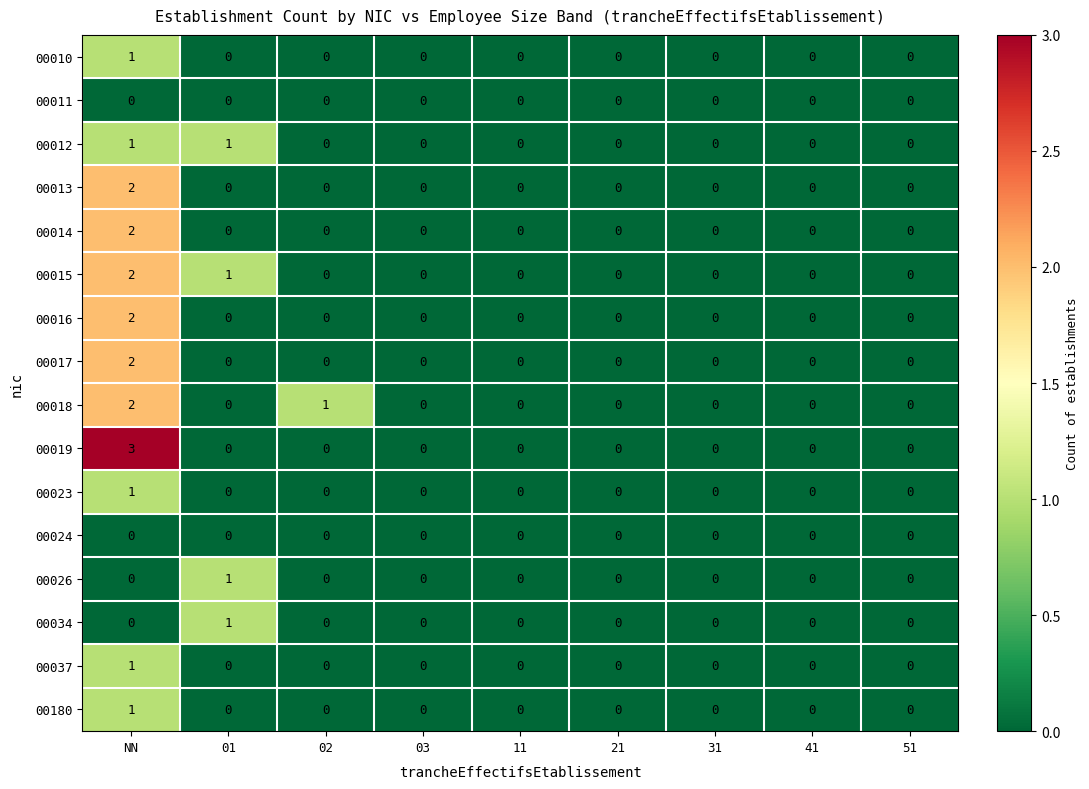

How many categories are shown in the chart?

9